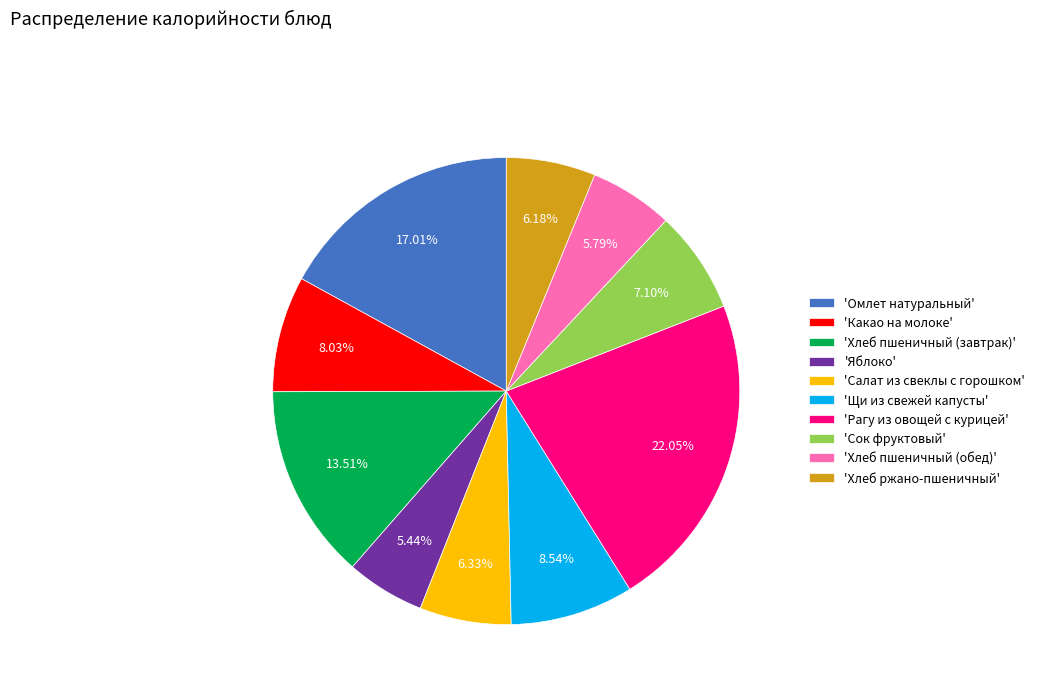

Does any single category account for the majority?

No